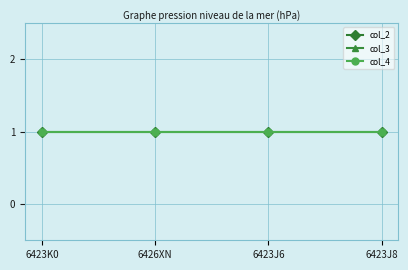

How many lines are shown in the chart?

3